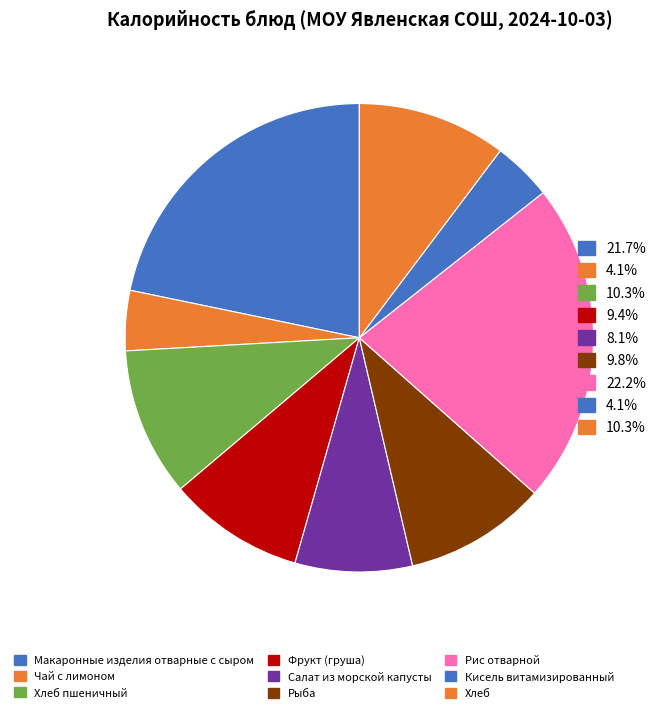

How many segments does this pie chart have?

9